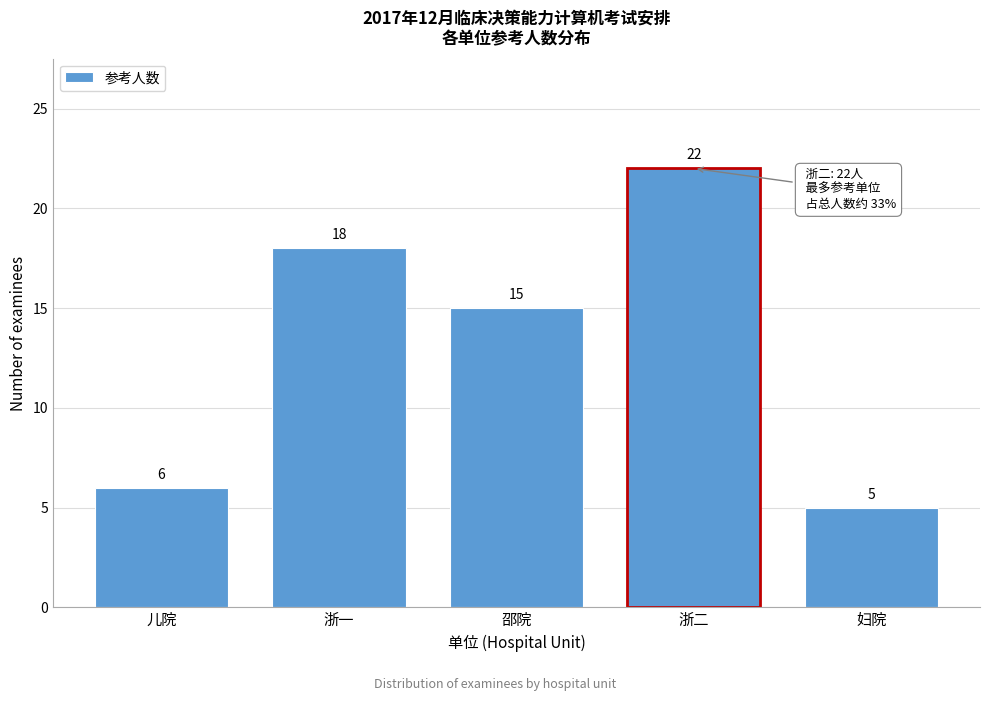

Reading left to right, list all the values displayed in this chart.

6	18	15	22	5